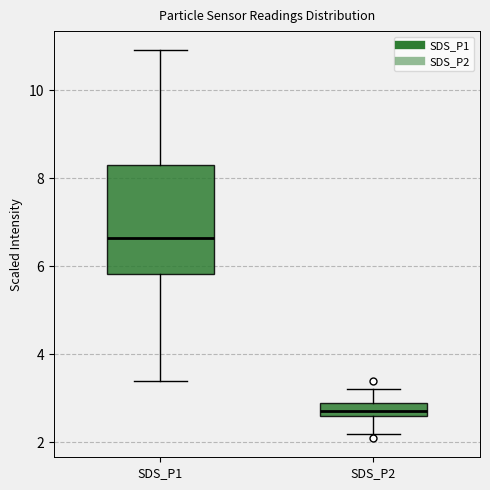

Which box's median line is the lowest?

SDS_P2